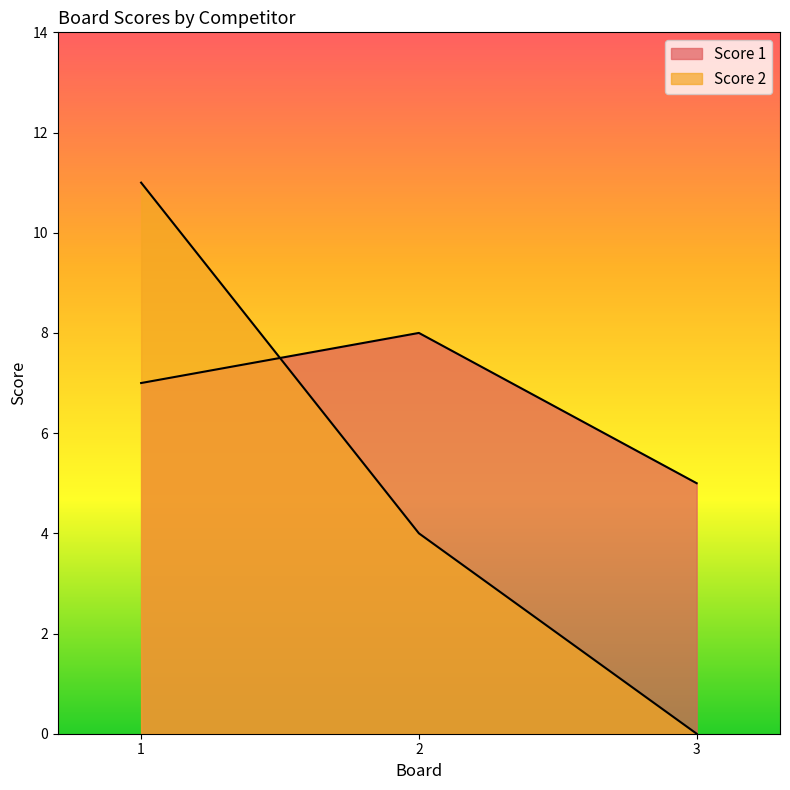

True or false: Score 1 has a value of 8 at 3.

False